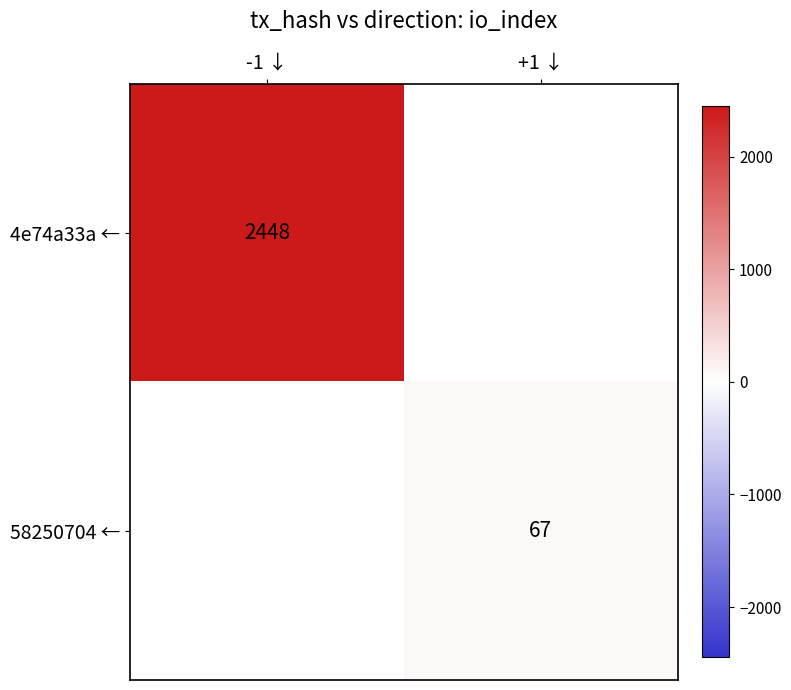

Is it true that 58250704 ← equals 67 at +1 ↓?

True